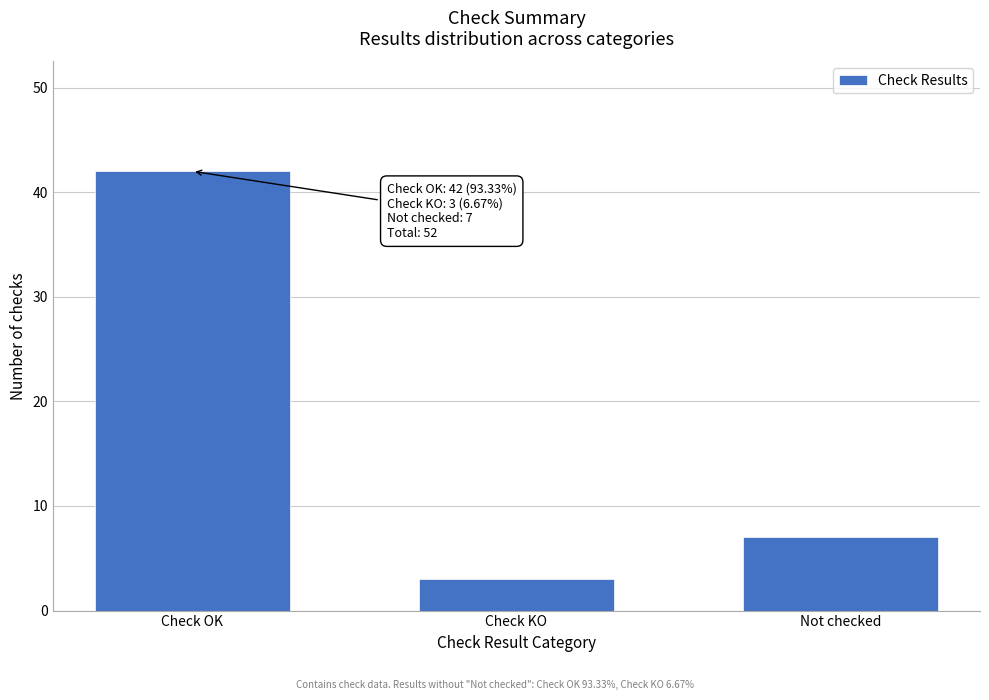

Reading left to right, list all the values displayed in this chart.

Check OK=42	Check KO=3	Not checked=7